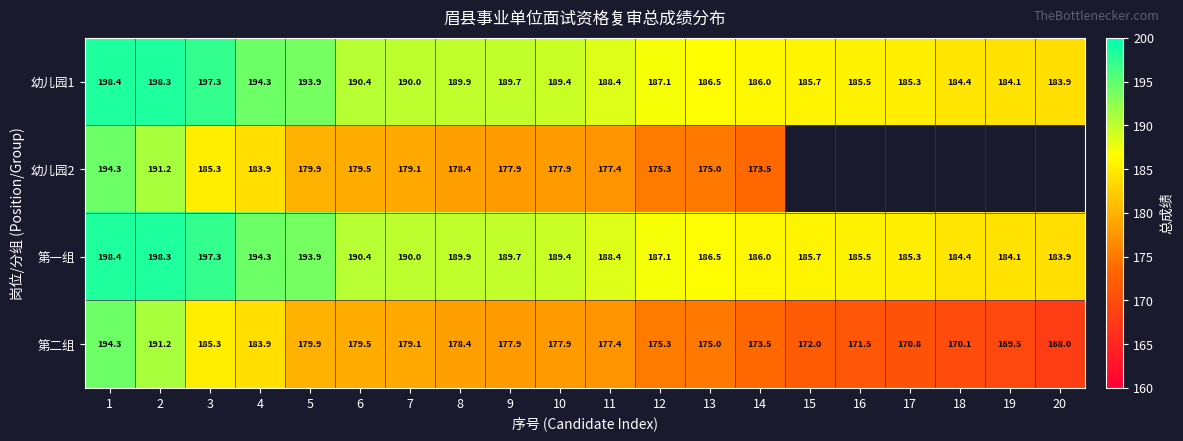

How many categories are shown in the chart?

20